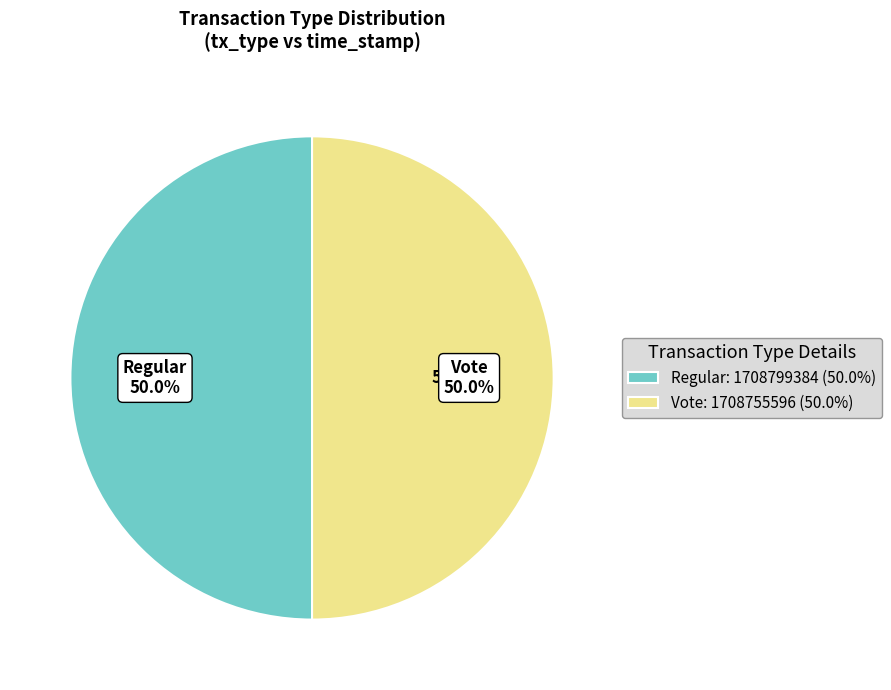

The Regular slice represents 50% of the pie. True or false?

True